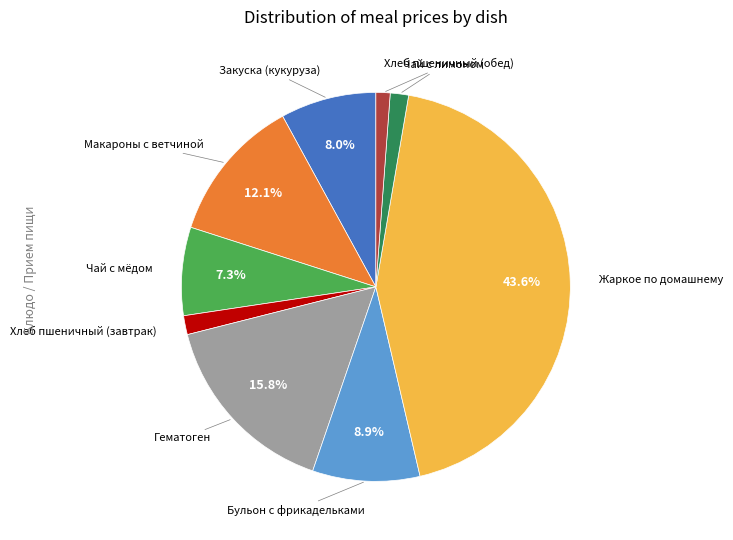

Does any single category account for the majority?

No